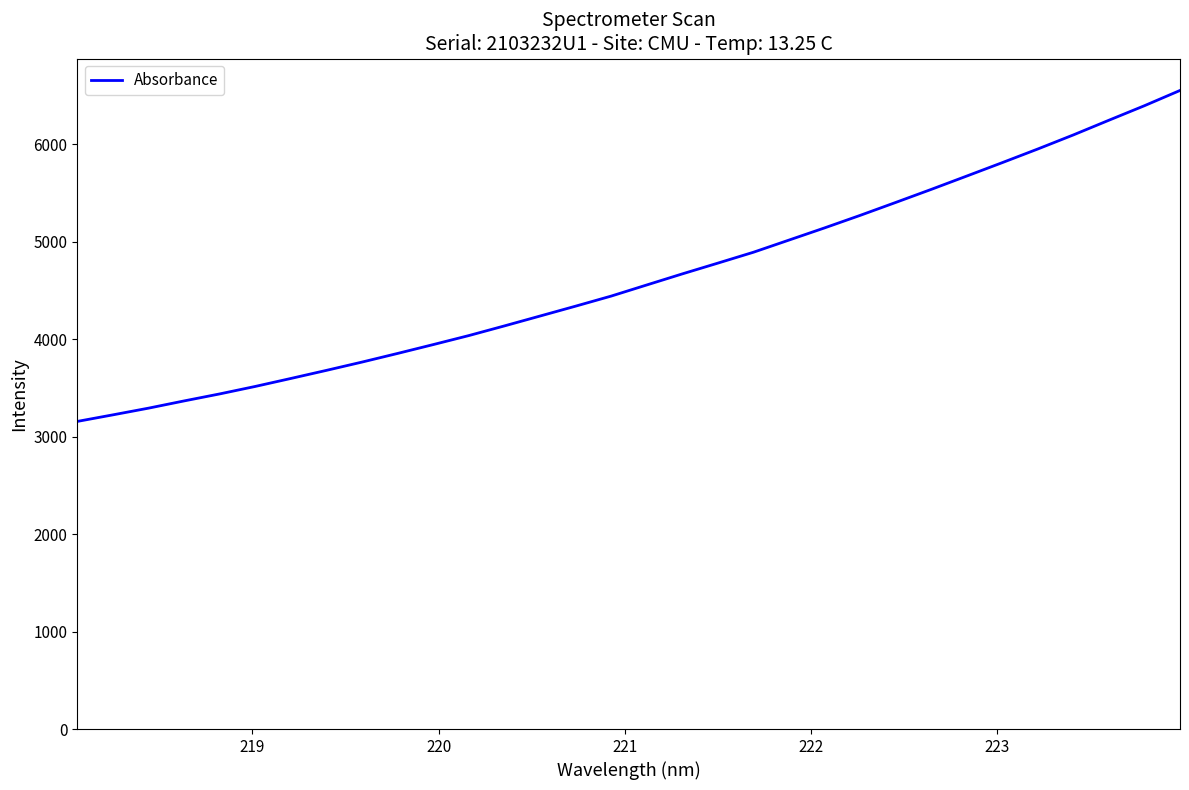

What is the minimum value shown in the chart?

3155.9